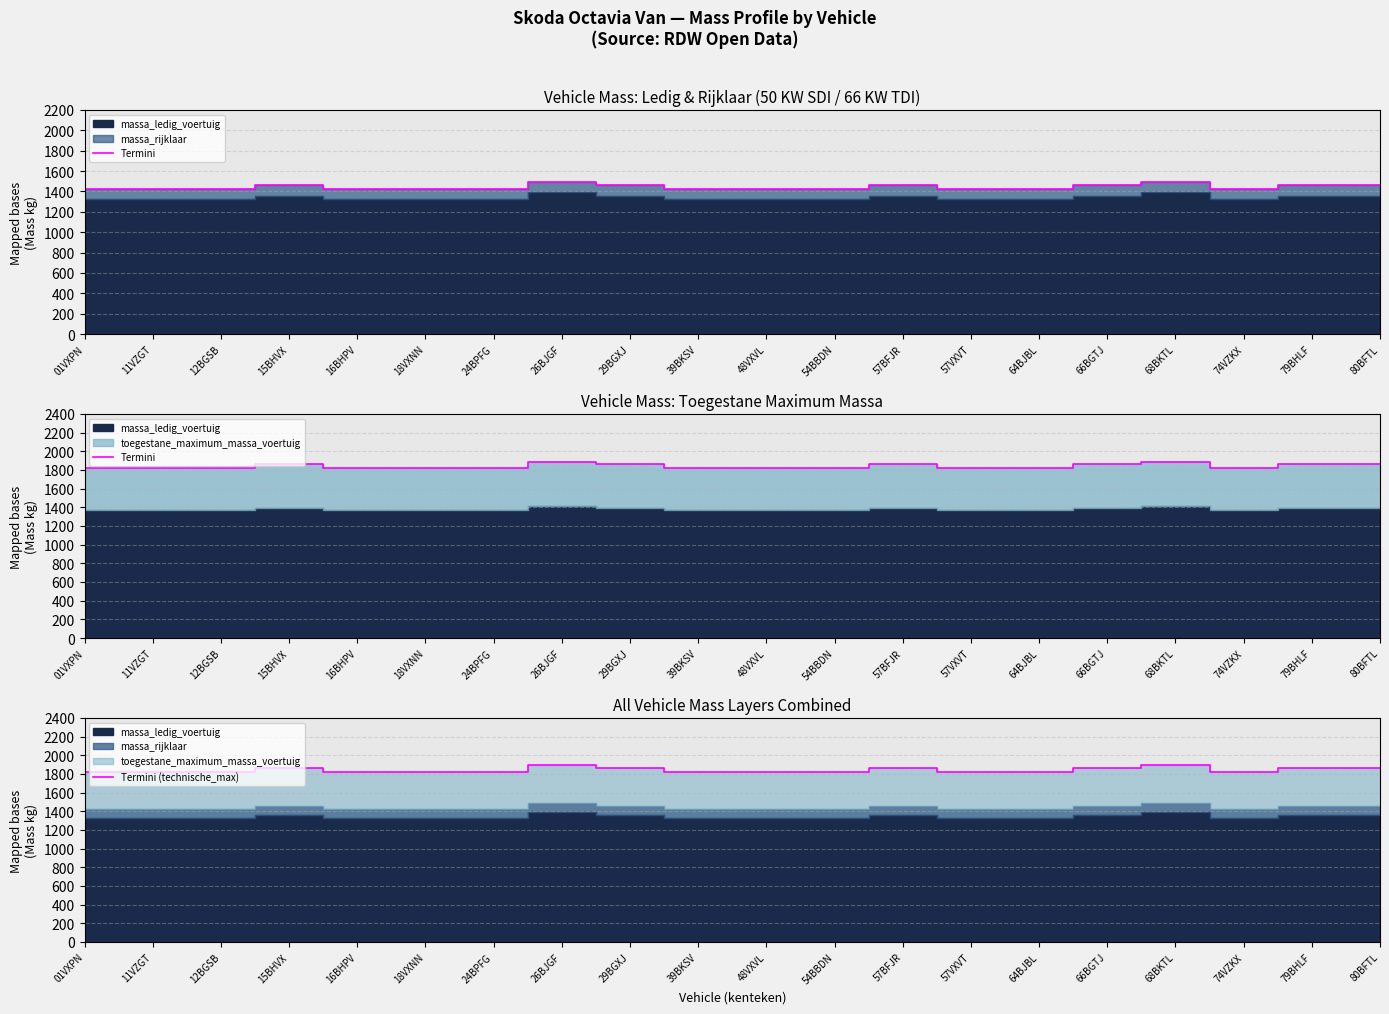

How many Termini (technische_max) values are between 1825 and 1860?

18